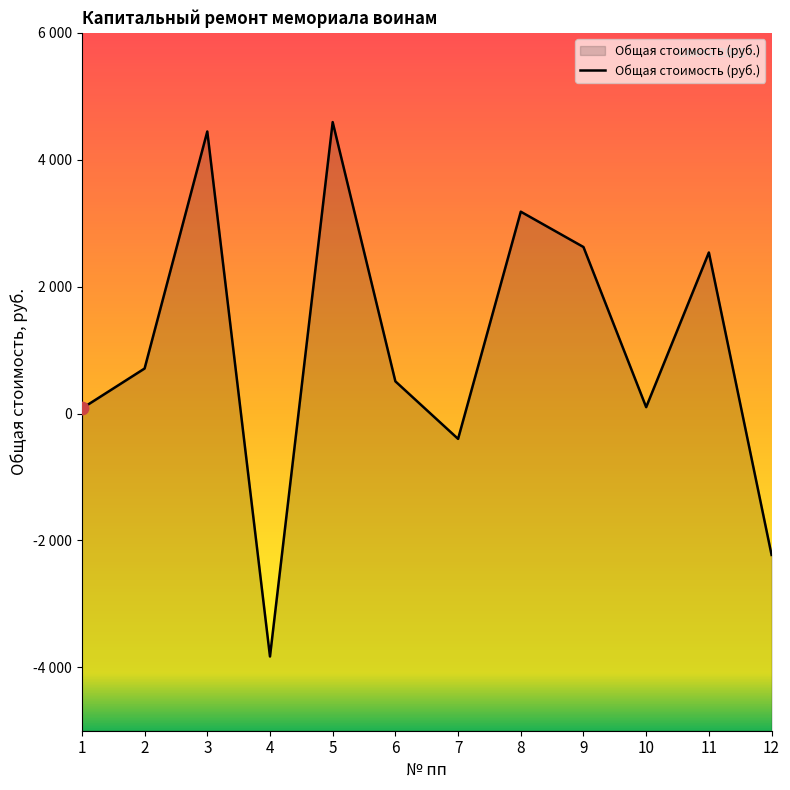

Between 8 and 1, which is larger?

8